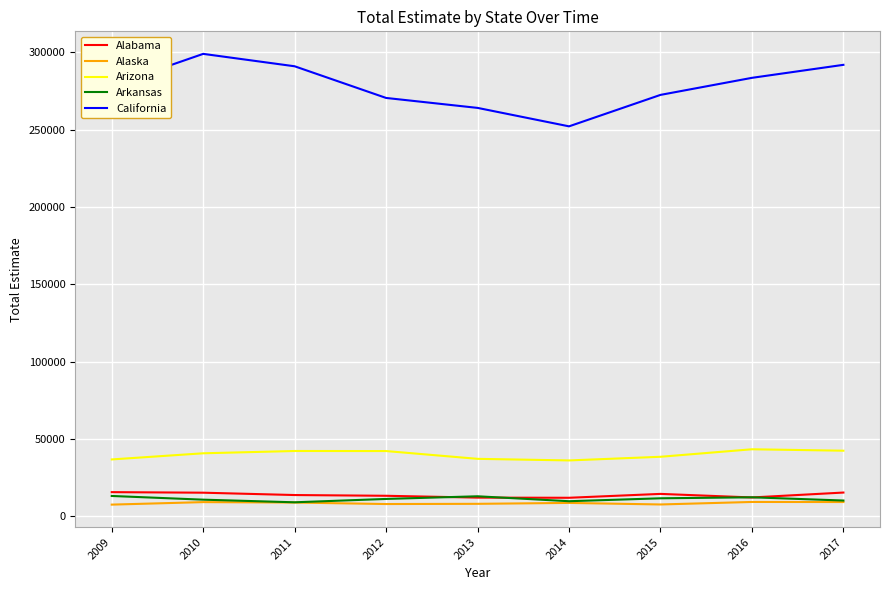

Is the value of Arkansas at 2011 greater than the value of Alabama at 2014?

No